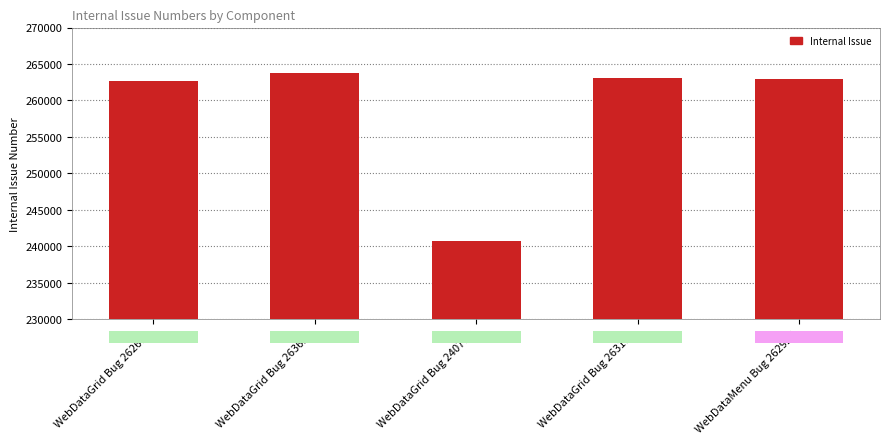

What is the minimum value shown in the chart?

240769